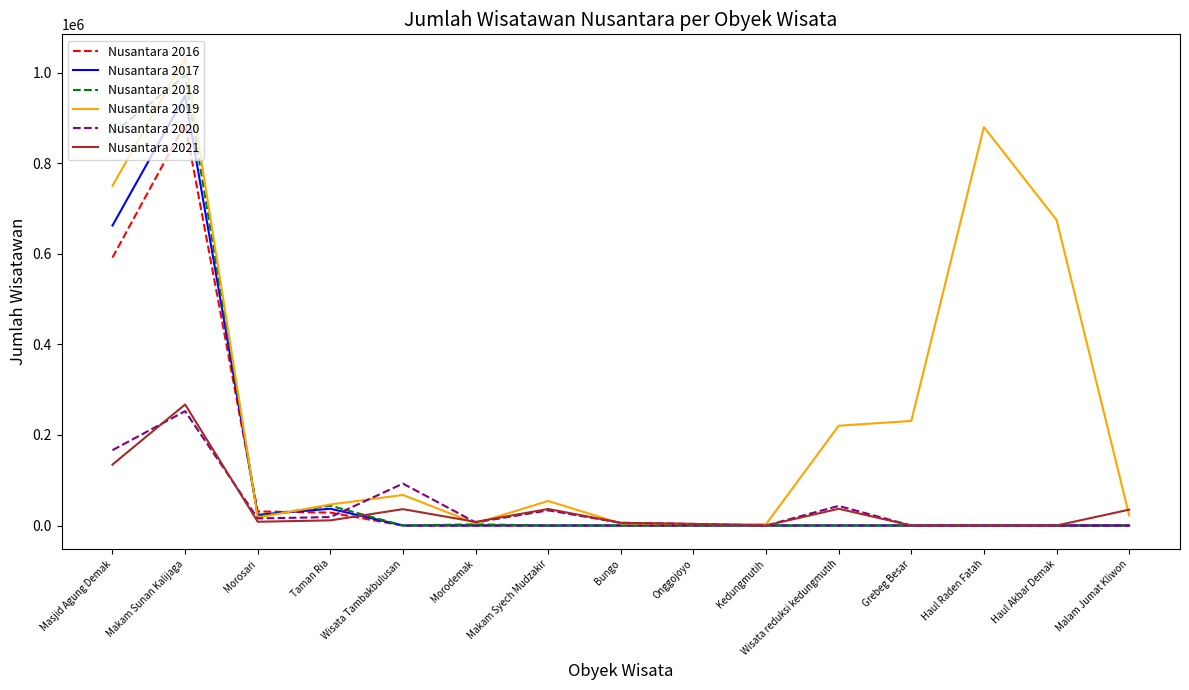

What is the approximate value of Nusantara 2021 at Malam Jumat Kliwon, to the nearest 100?

35000